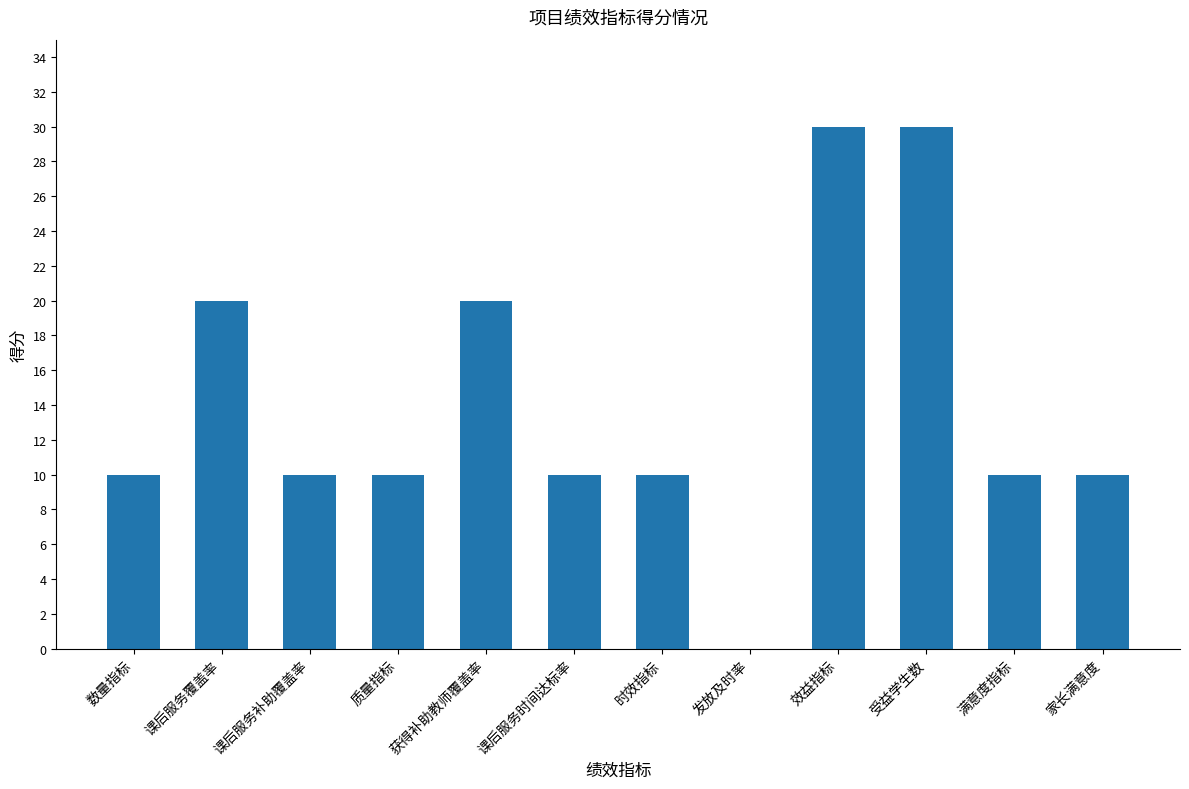

What is the greatest value displayed?

30